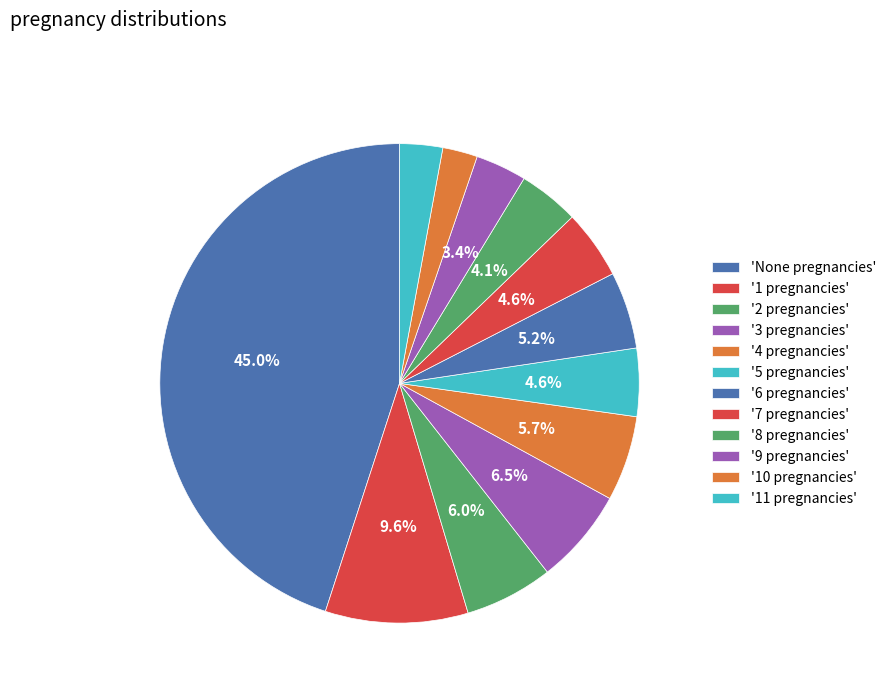

To the nearest percent, what is the difference between the largest and smallest slice percentages?

43%